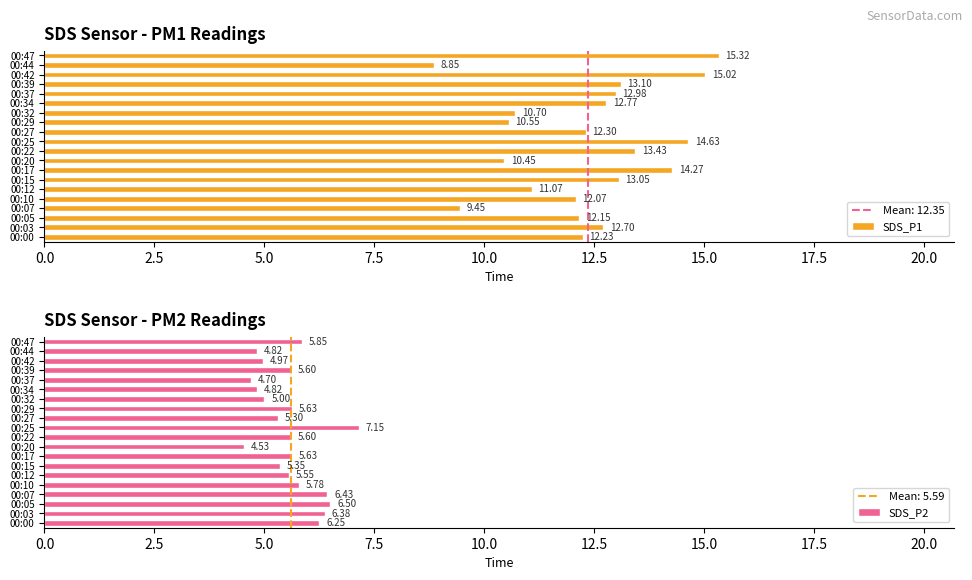

How many bars are there in total?

40